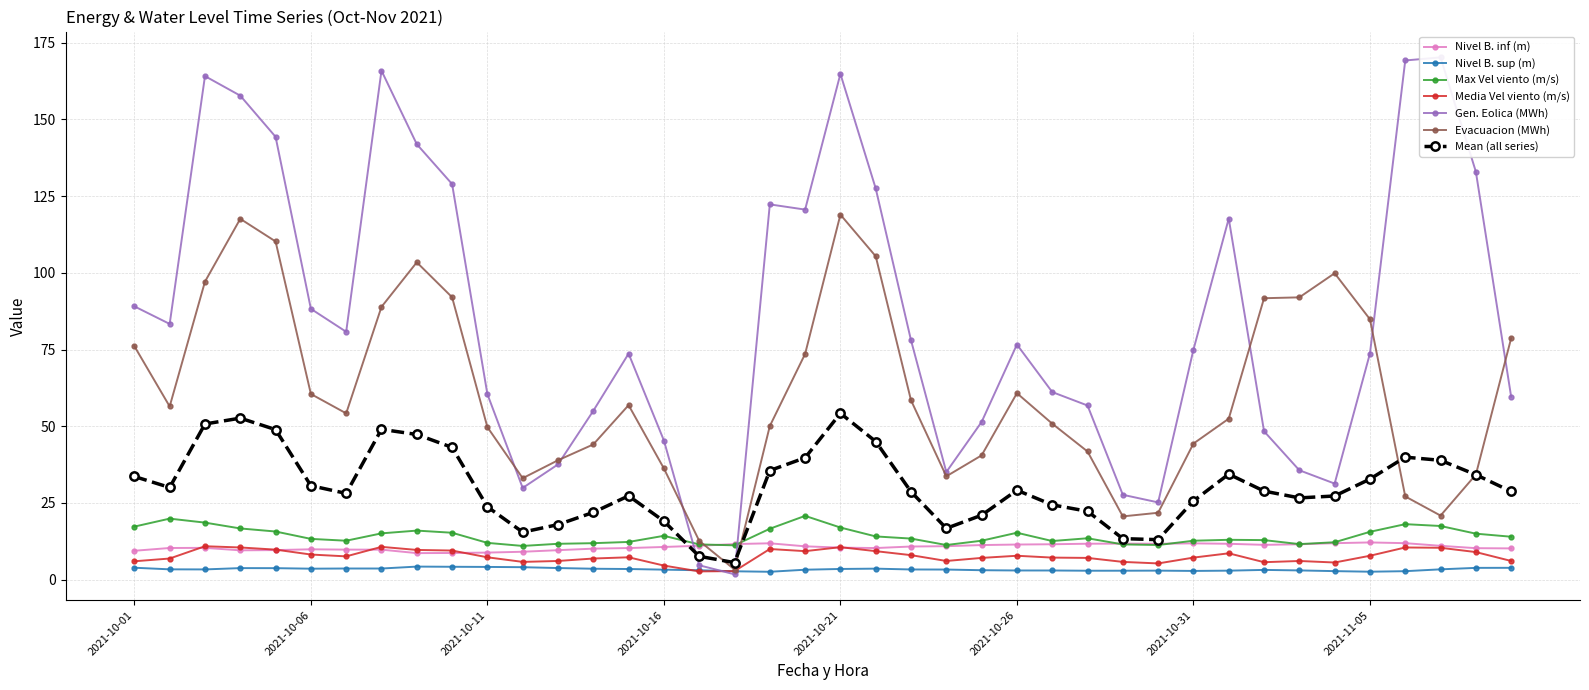

Which category has the lowest value in the Nivel B. inf (m) series?

2021-10-09